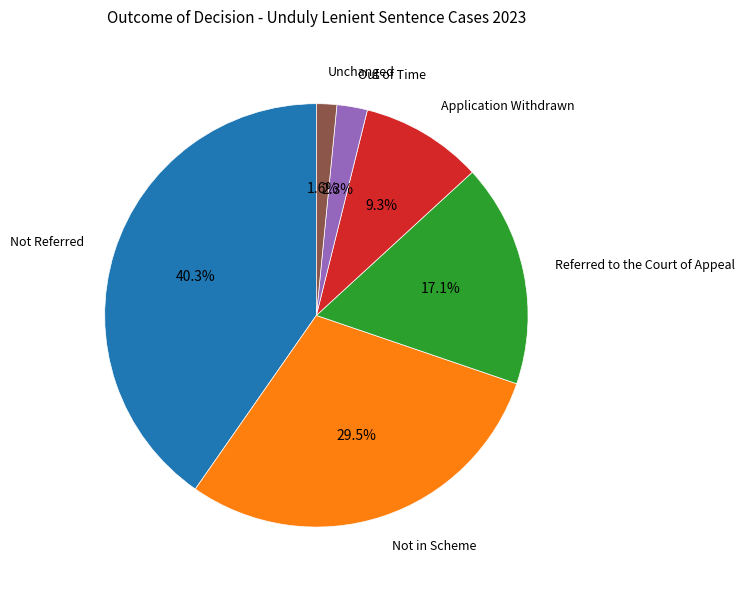

Is there any slice that represents more than half of the pie?

No